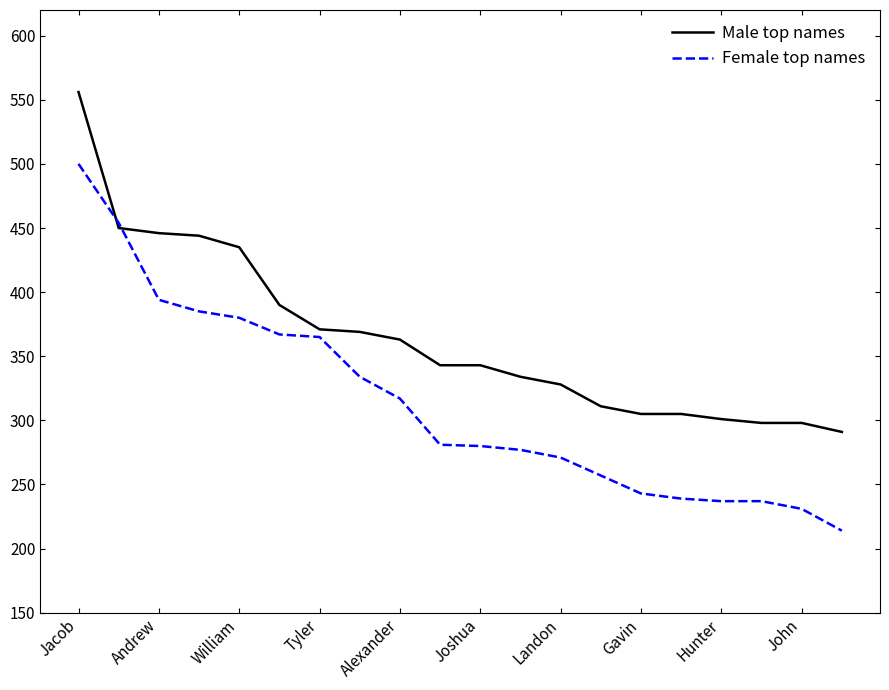

What is the lowest value of the Male top names series?

291